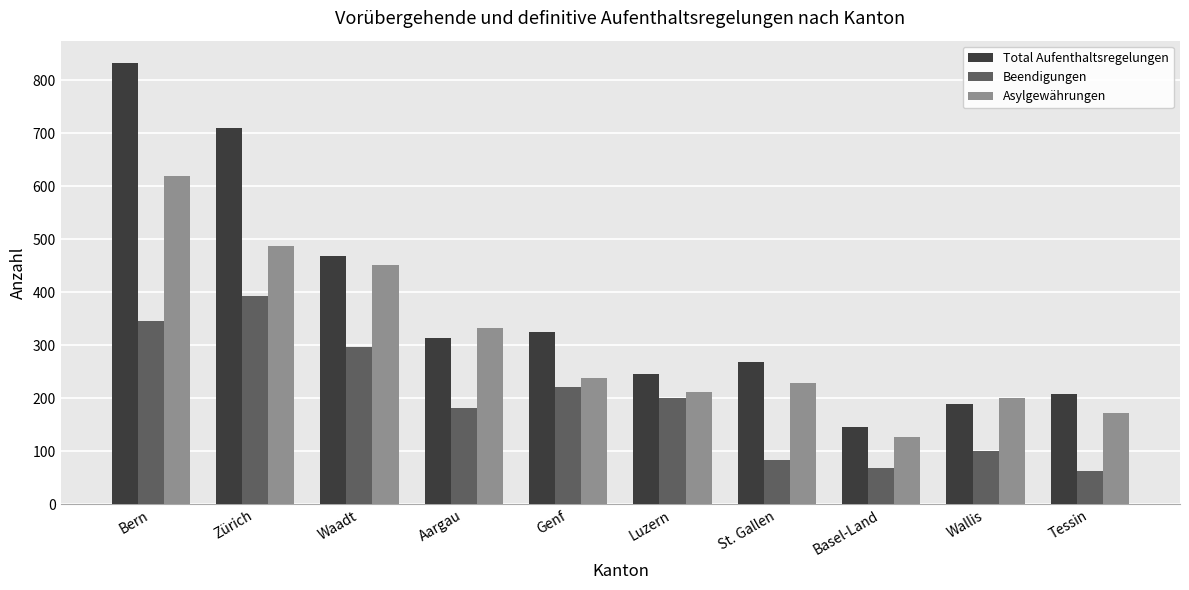

Is the value of Total Aufenthaltsregelungen at Basel-Land greater than the value of Asylgewährungen at Tessin?

No